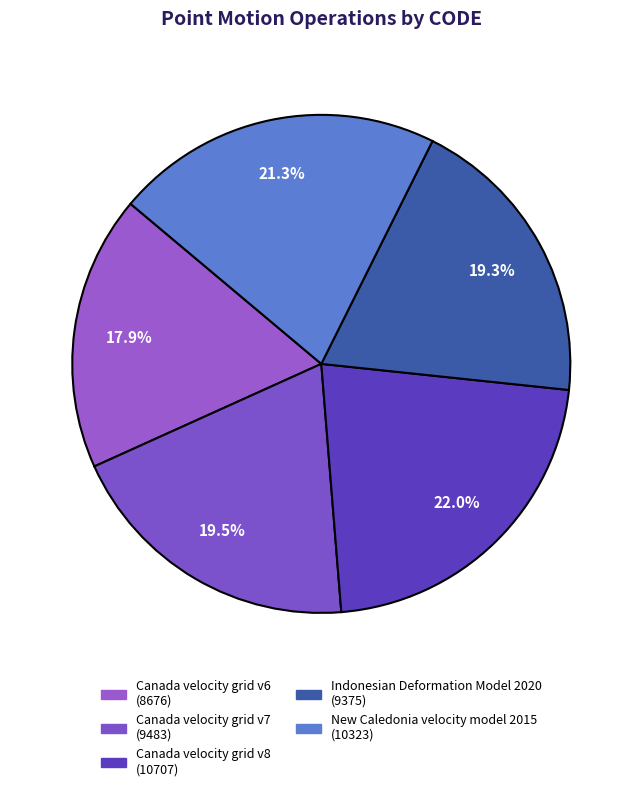

Does Canada velocity grid v7 account for over 50% of the chart?

No